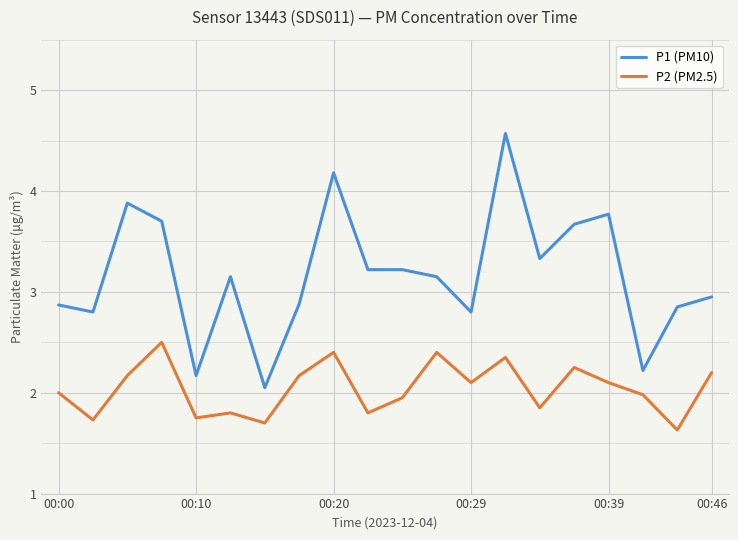

Which series has the largest range (max minus min)?

P1 (PM10)